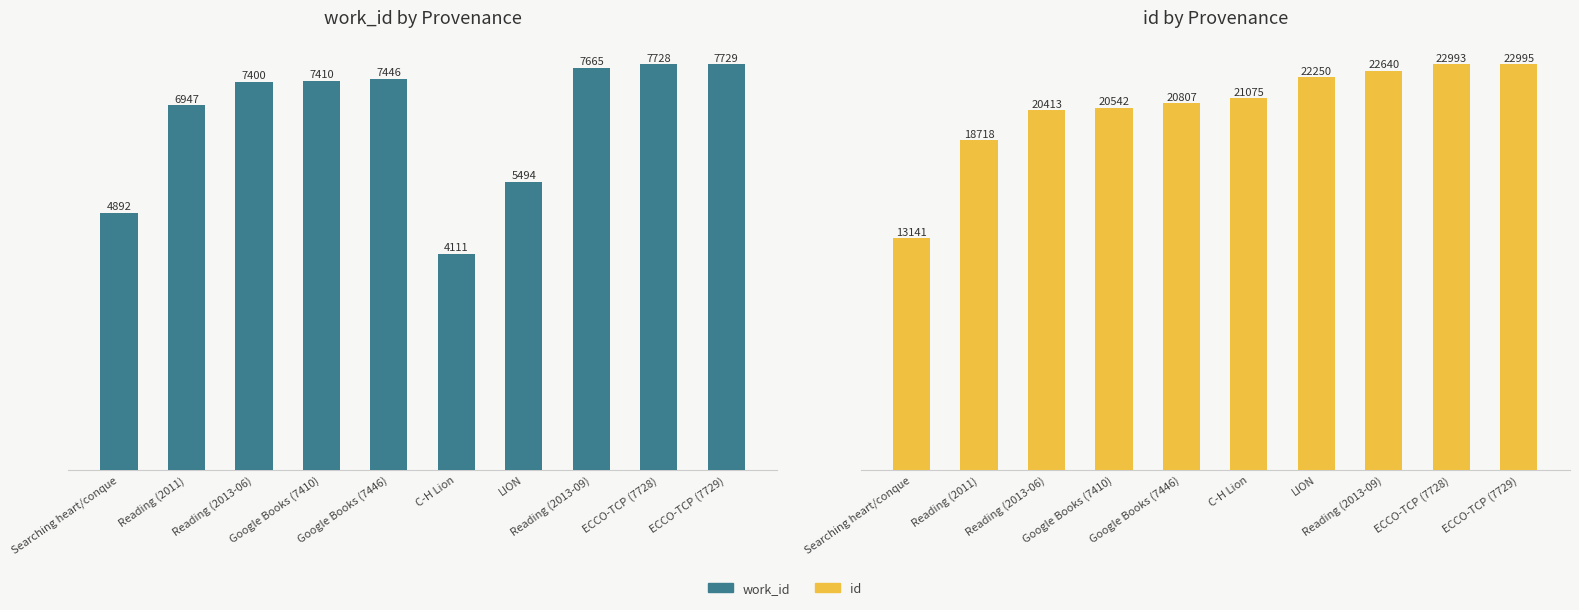

How many bars are there in each group?

2